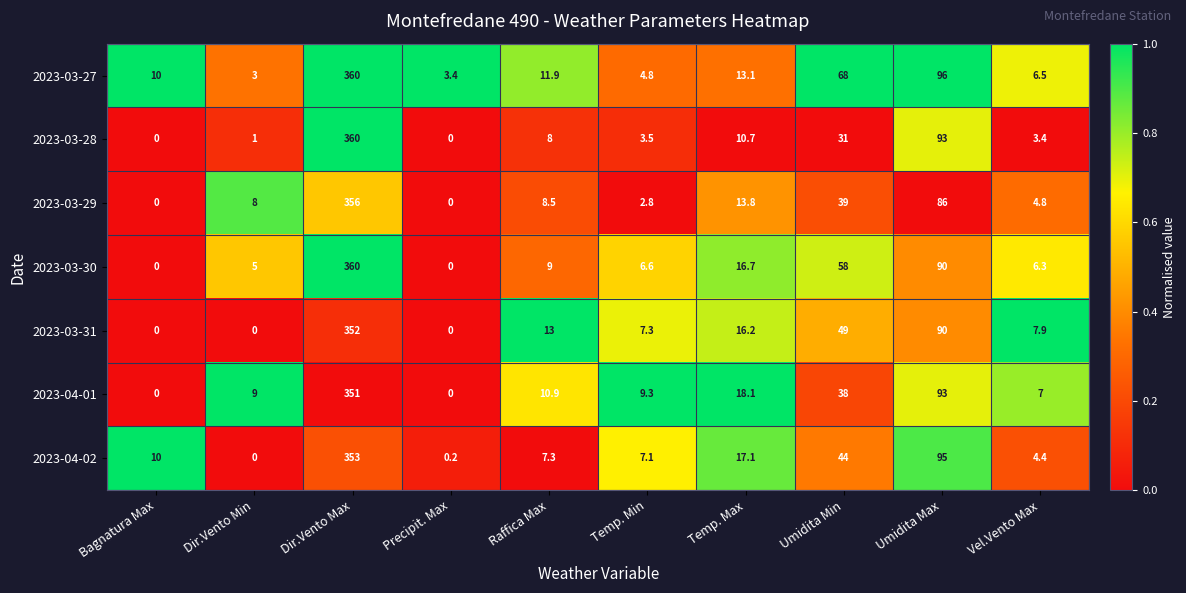

What is the difference between the maximum and minimum values in the 2023-03-27 series?

357.0